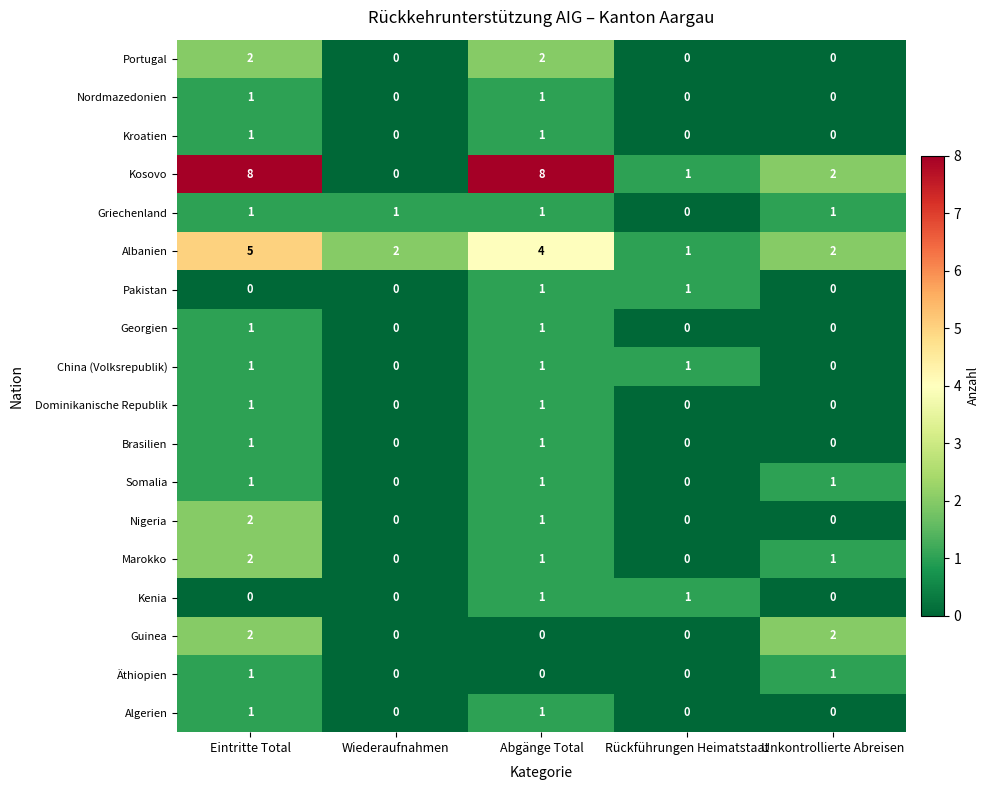

What is the maximum value shown in the chart?

8